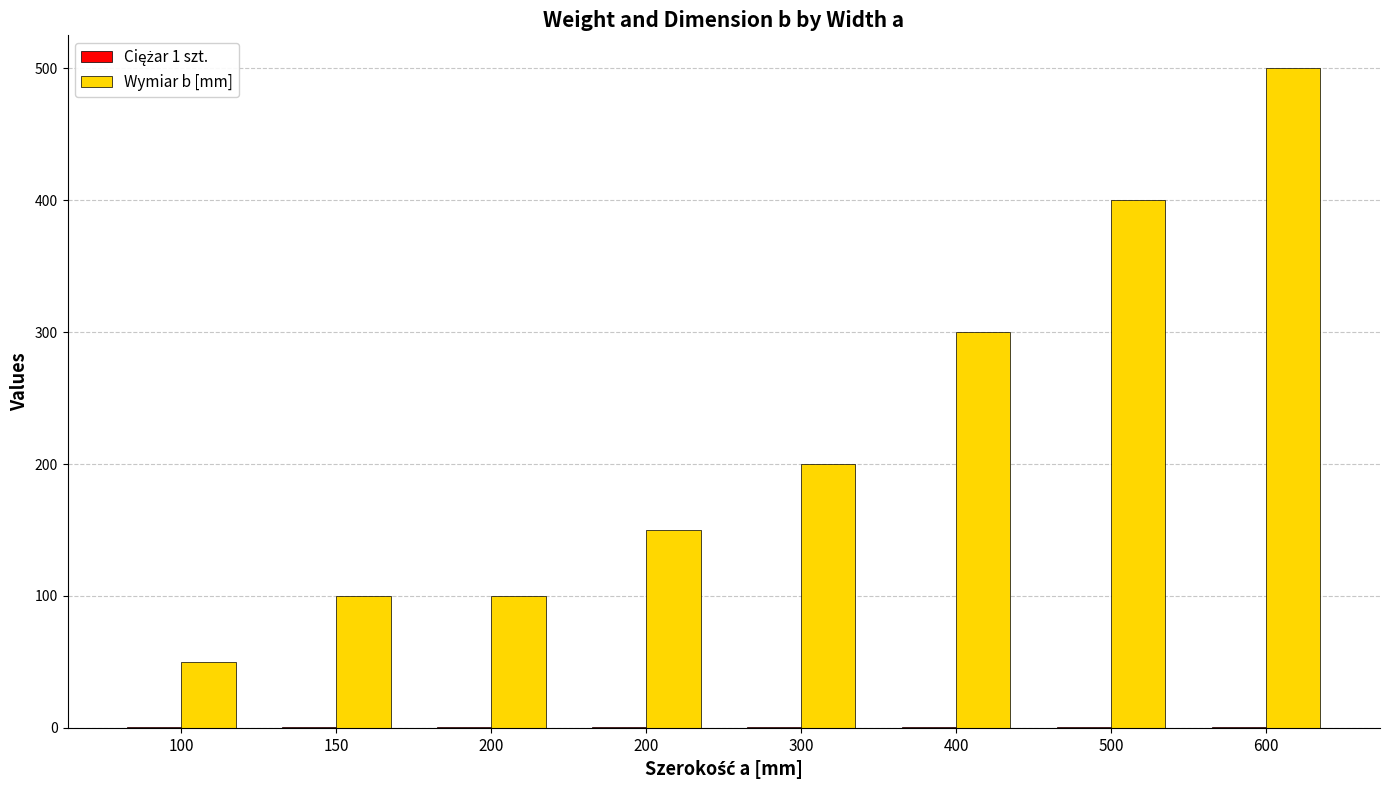

What is the difference between the Ciężar 1 szt. values at 600 and 150?

0.5